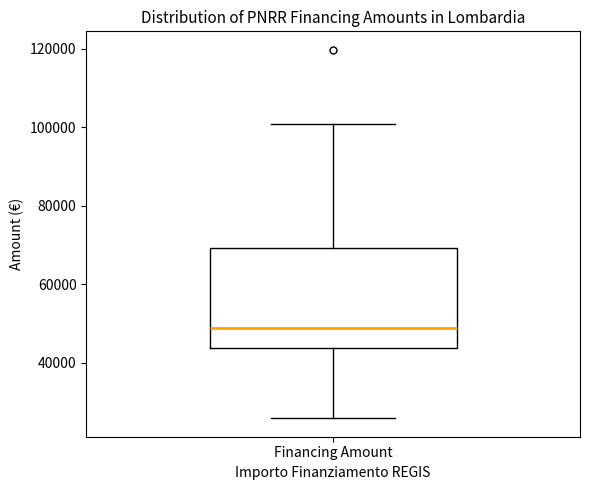

Read this box plot against the y-axis: the position of the median line, the range covered by the box, and the ends of both whiskers. The values are not printed on the chart, so give them approximately, as read against the axis.

median 48000, box 44000 to 70000, whiskers 26000 to 100000